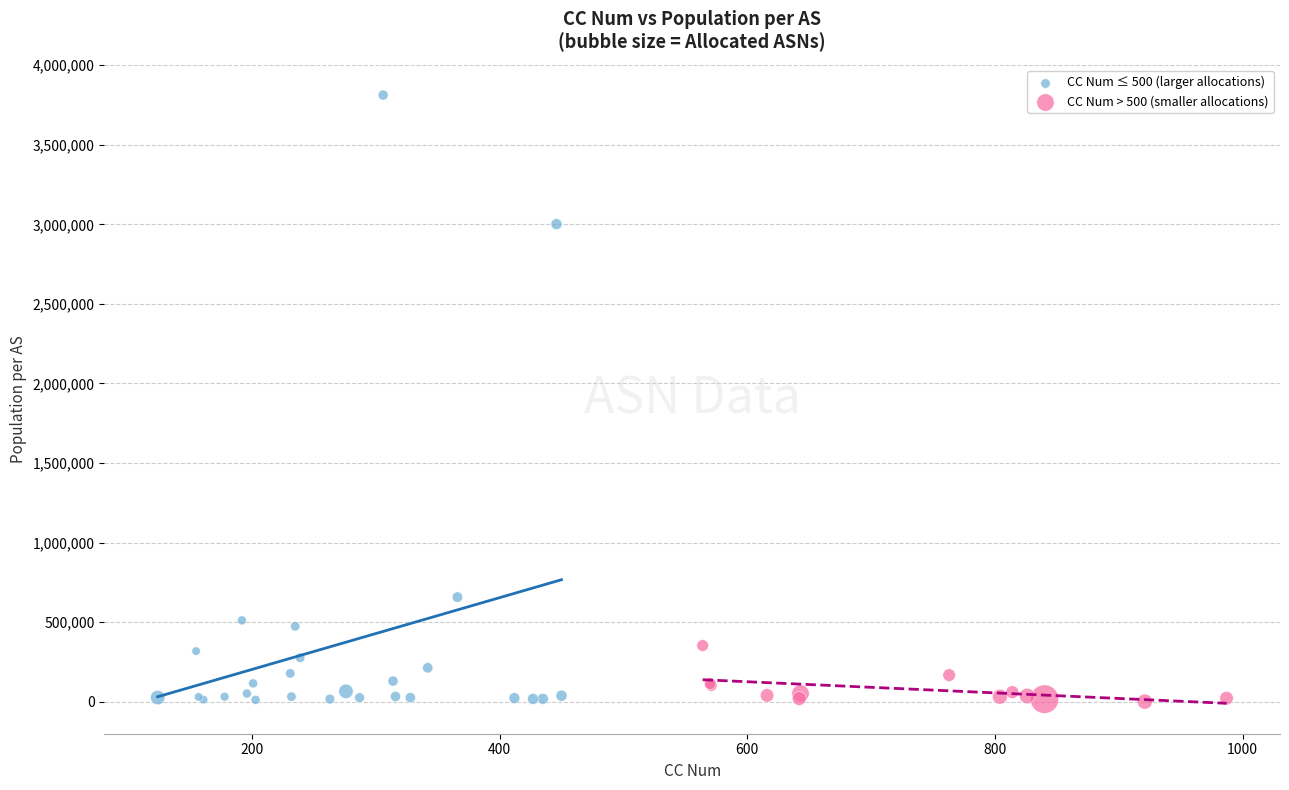

Which series has the largest Y range (max minus min)?

CC Num ≤ 500 (larger allocations)